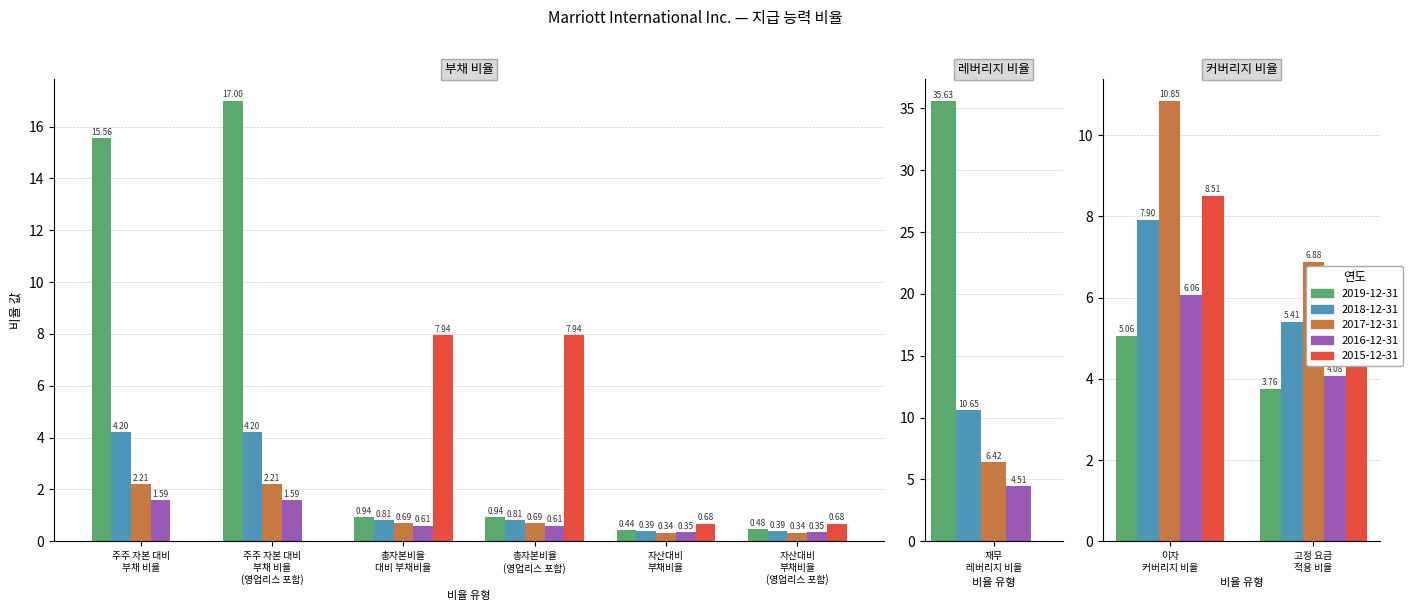

The value of 2017-12-31 at 고정 요금
적용 비율 is 9.5. True or false?

False